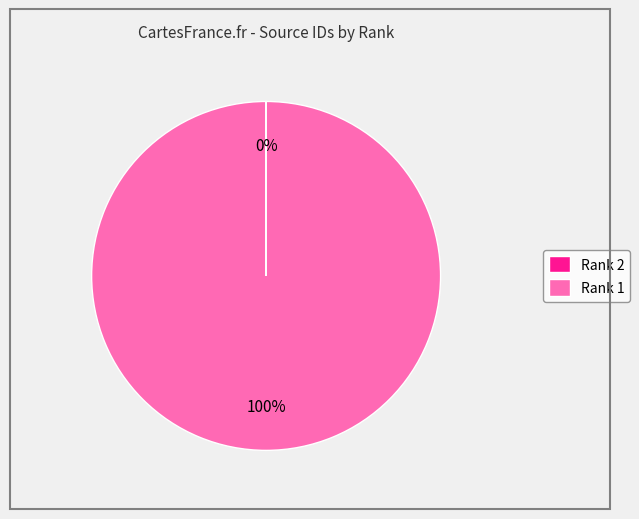

Which category has the biggest portion of the pie?

Rank 1